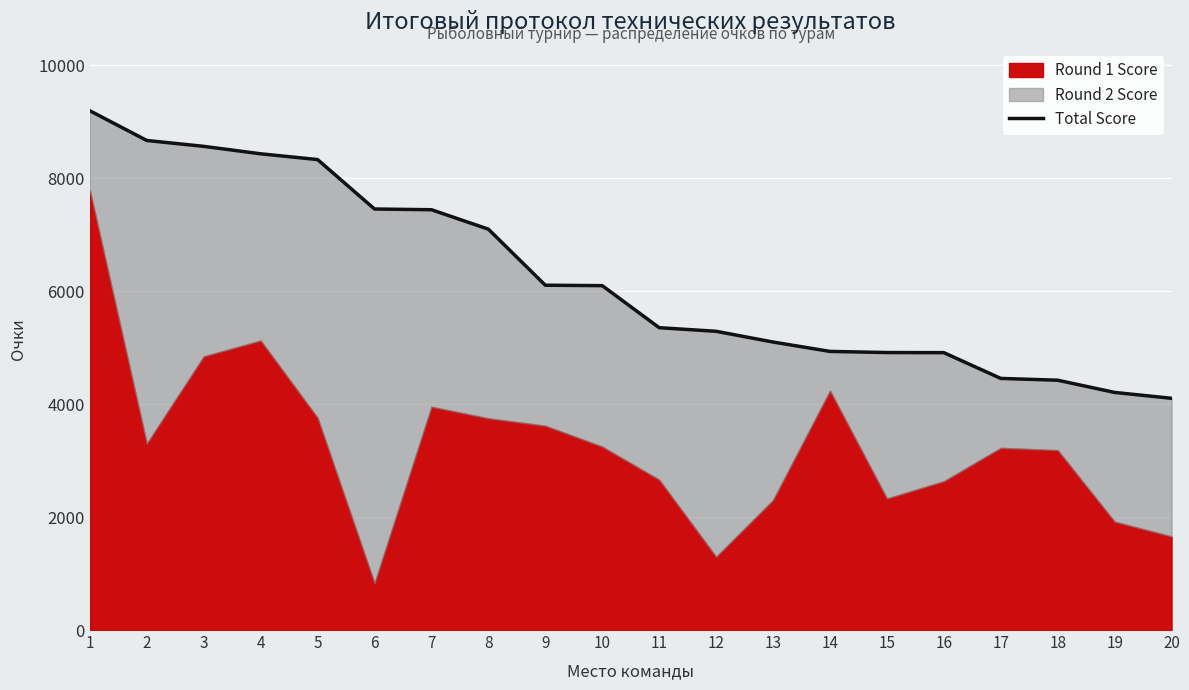

What is the sum of the values at 5 and 6?

15781